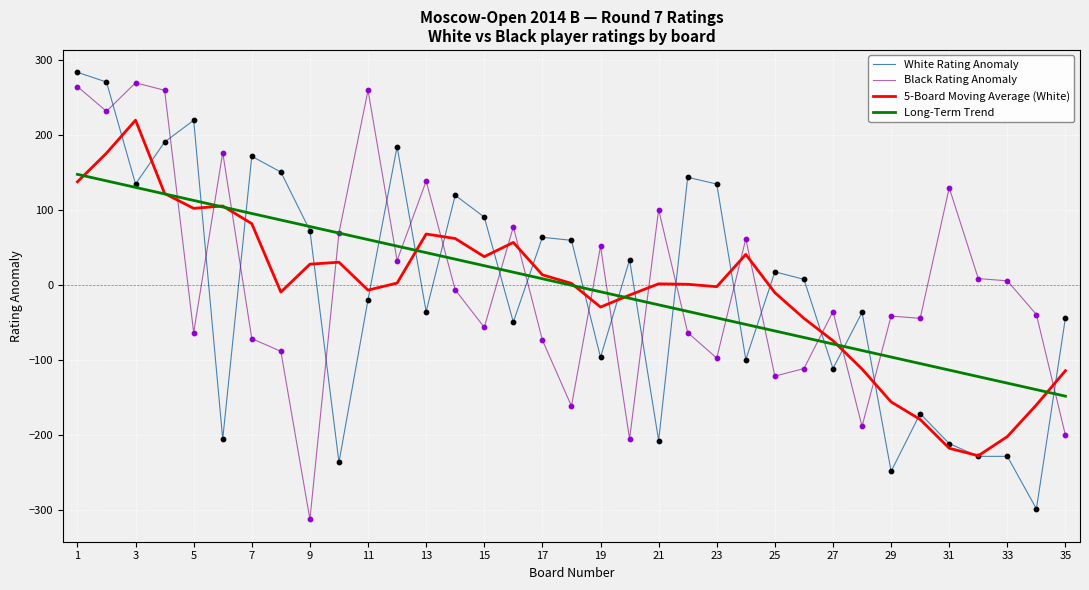

What is the minimum value shown in the chart?

-312.1